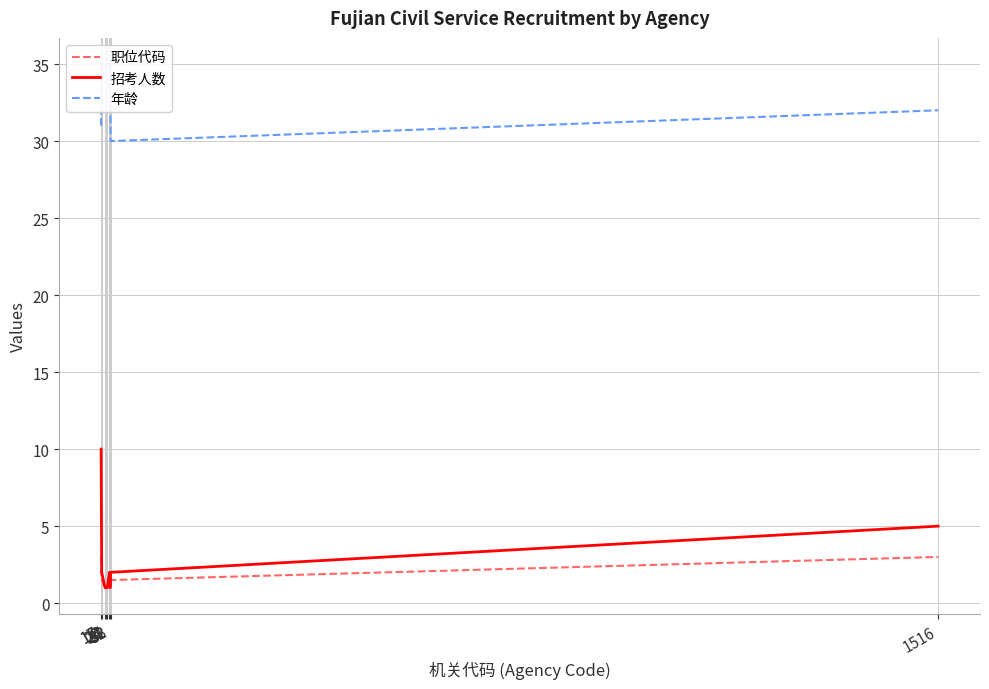

How many data points in 招考人数 are above 2?

2